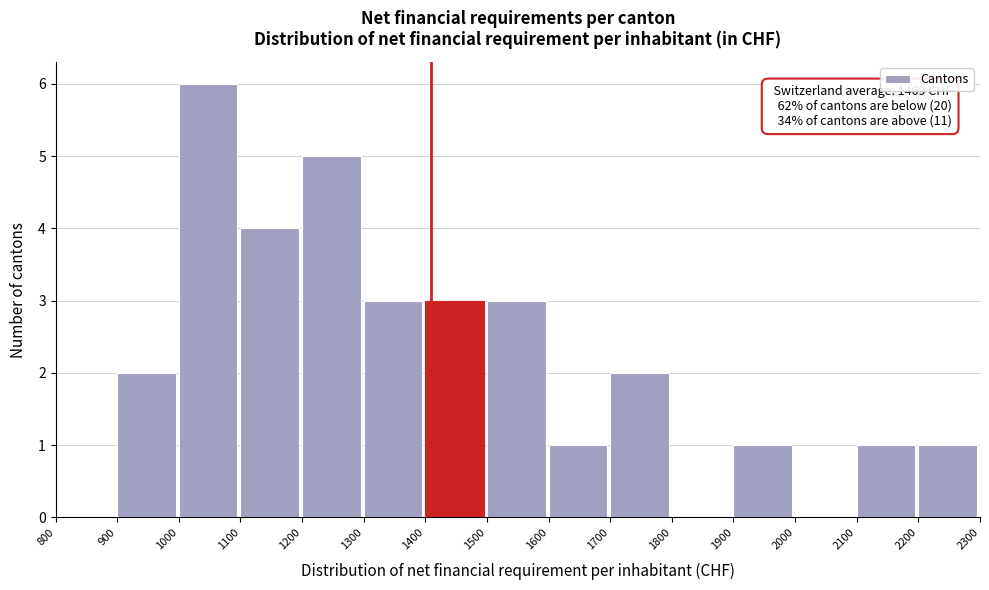

Which range on the x-axis has the tallest bar?

1000 to 1100